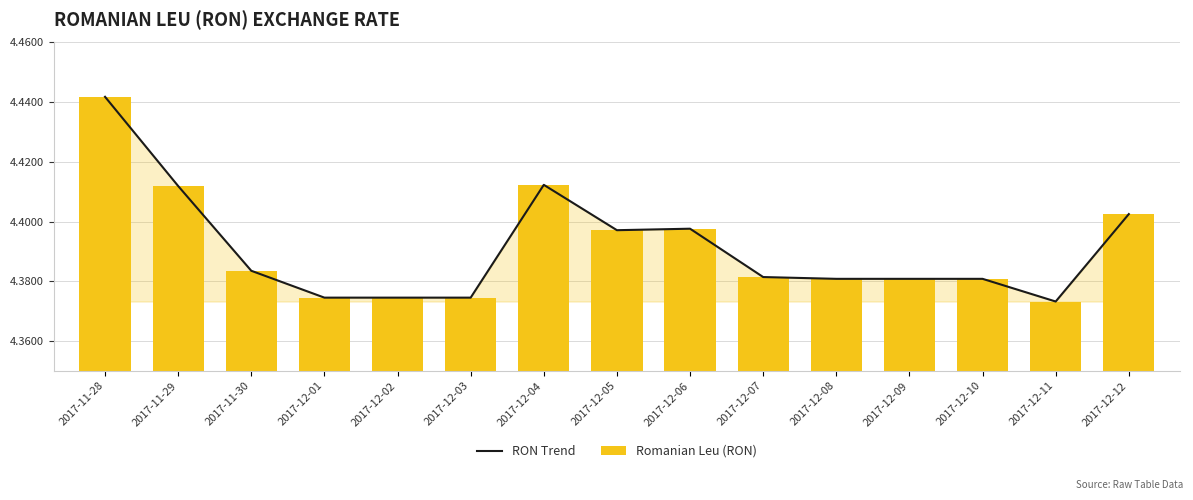

Which series changed the most between 2017-12-02 and 2017-12-05?

RON Trend